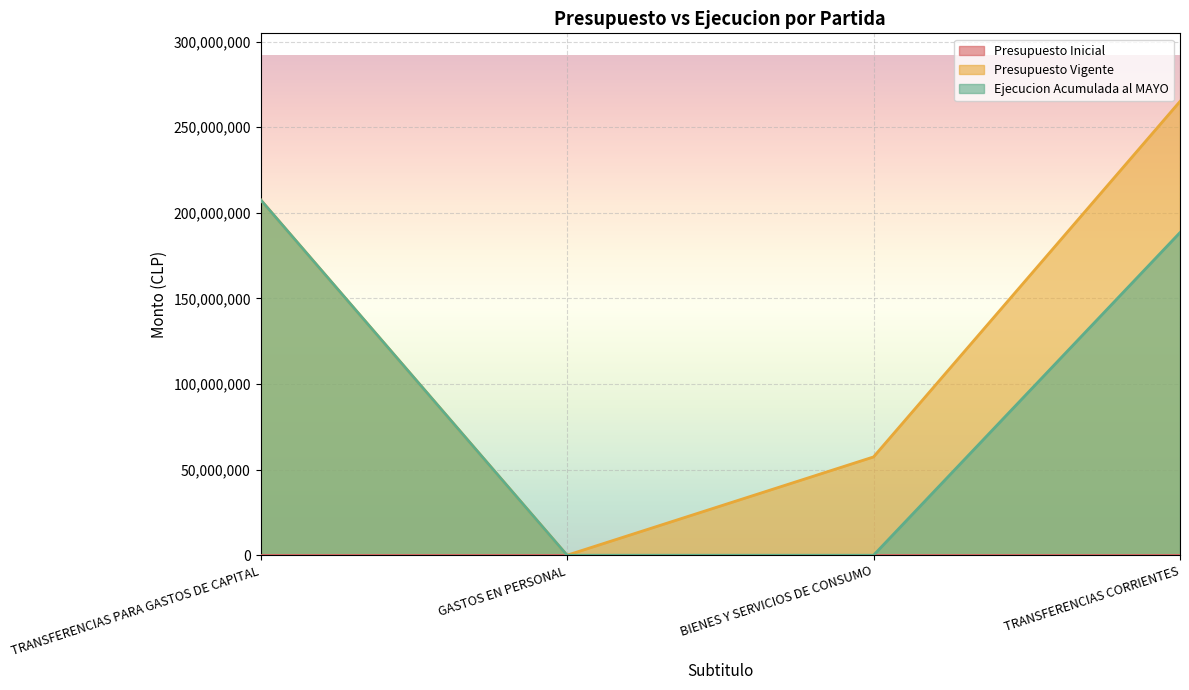

What is the maximum value for Ejecucion Acumulada al MAYO?

207600646